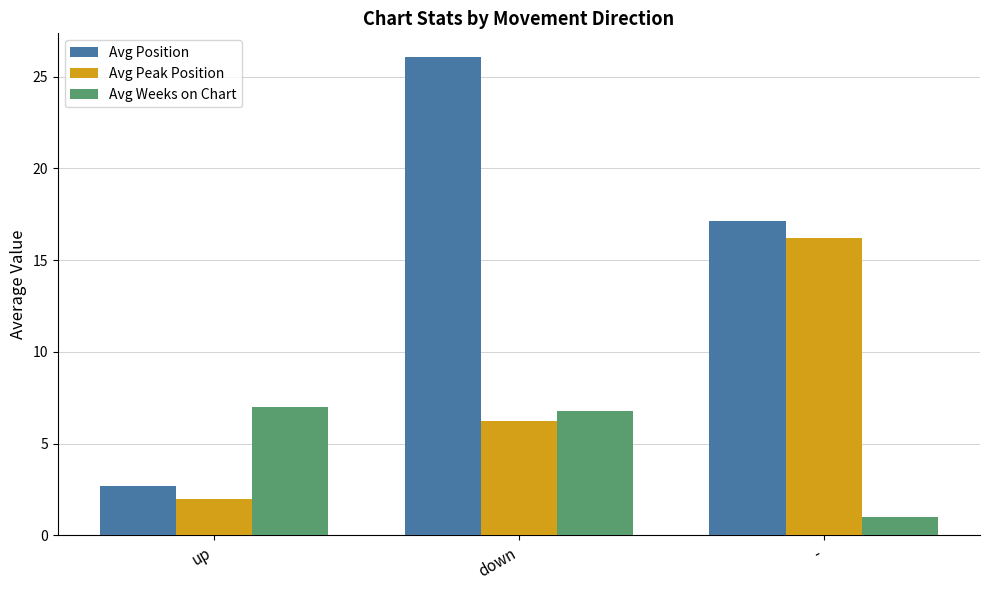

What is the difference between the maximum and minimum values in the Avg Peak Position series?

14.2